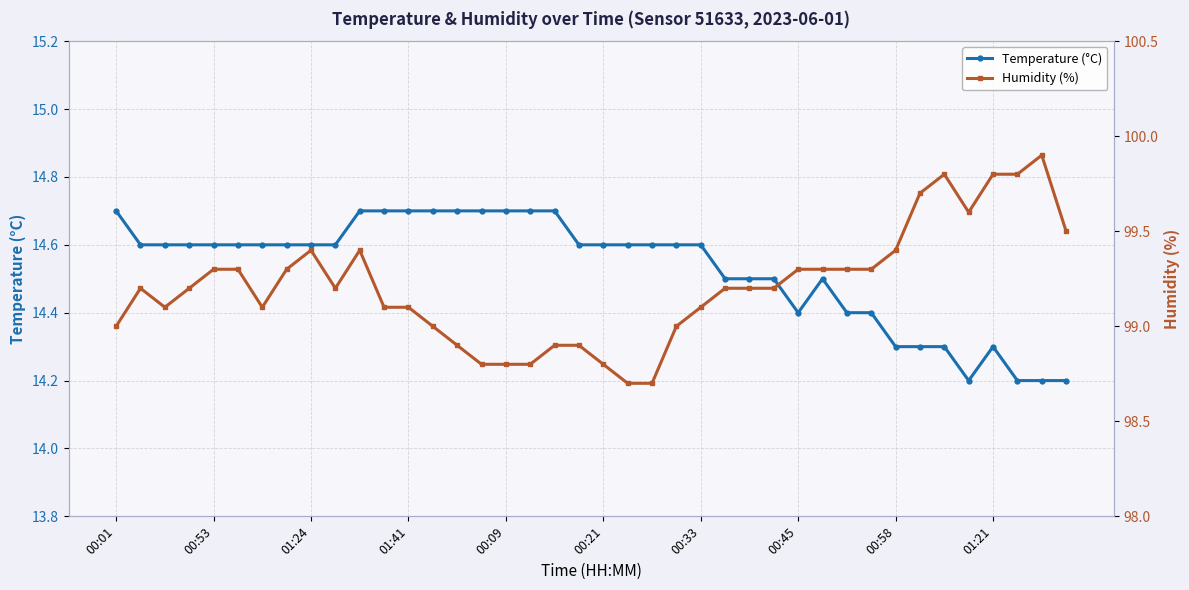

True or false: Humidity (%) and Temperature (°C) cross at least once.

False